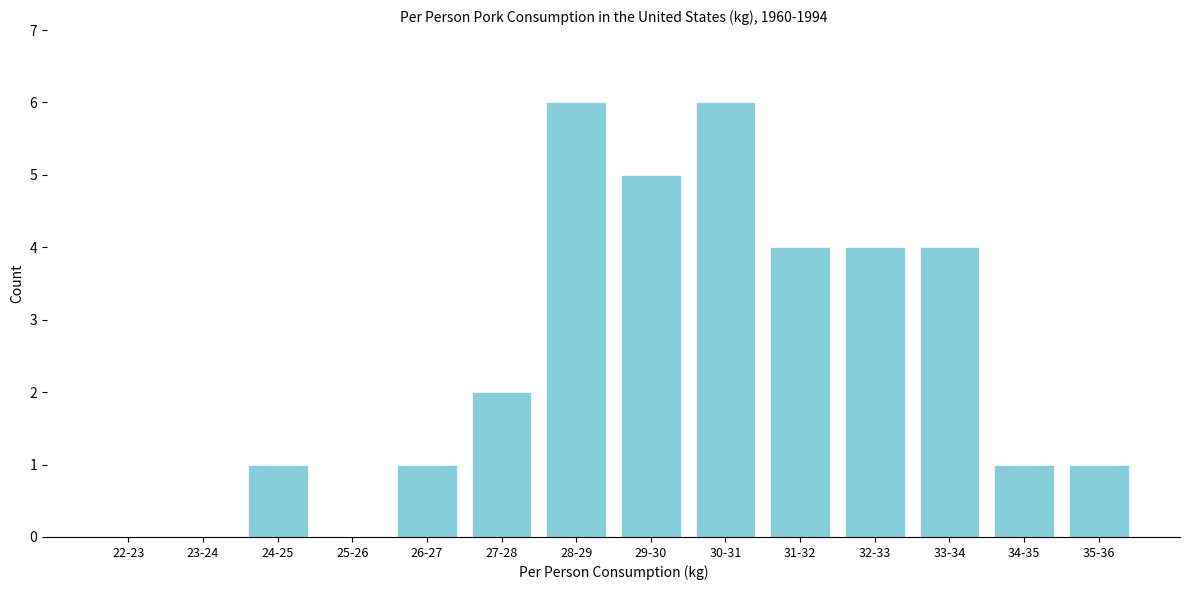

Reading right to left, transcribe all the data shown in this chart.

35-36=1	34-35=1	33-34=4	32-33=4	31-32=4	30-31=6	29-30=5	28-29=6	27-28=2	26-27=1	25-26=0	24-25=1	23-24=0	22-23=0